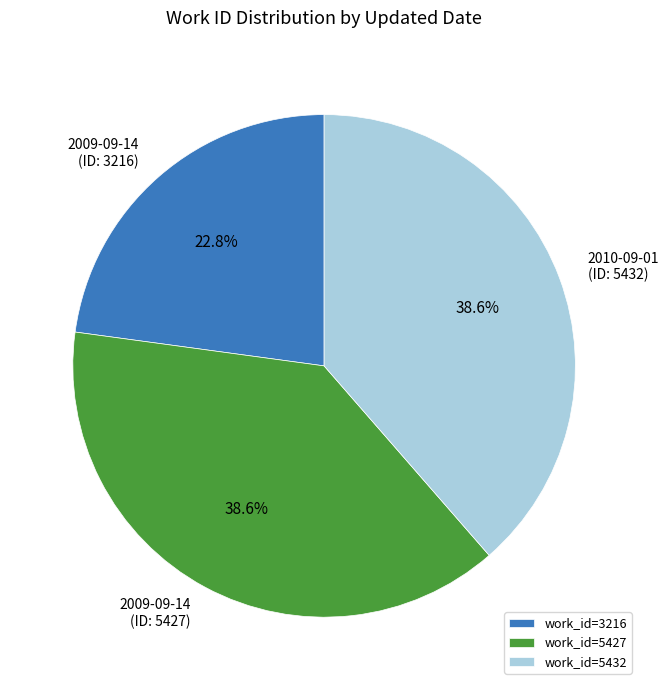

Is 2009-09-14 (ID: 5427) the majority of the pie?

No